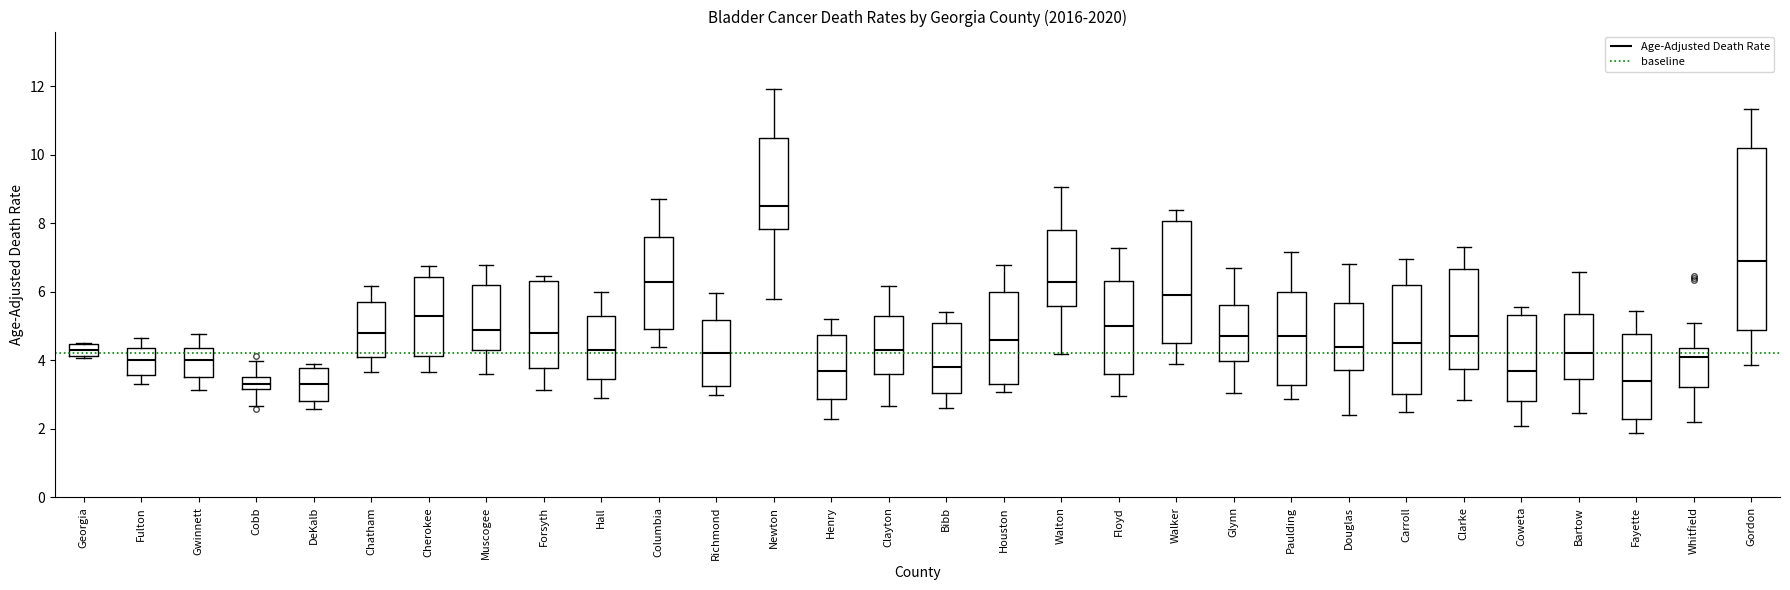

Reading left to right, read every box against the y-axis: the position of its median line, the range the box covers, and the ends of its whiskers. The values are not printed on the chart, so give them approximately, as read against the axis.

Georgia: median 4.4 (inside the box), box 4.2 to 4.4, whiskers 4.0 to 4.4
Fulton: median 4.0, box 3.6 to 4.4, whiskers 3.4 to 4.6
Gwinnett: median 4.0, box 3.6 to 4.4, whiskers 3.2 to 4.8
Cobb: median 3.4, box 3.2 to 3.6, whiskers 2.6 to 4.0
DeKalb: median 3.4, box 2.8 to 3.8, whiskers 2.6 to 3.8 (just above the box's upper edge)
Chatham: median 4.8, box 4.2 to 5.8, whiskers 3.6 to 6.2
Cherokee: median 5.4, box 4.2 to 6.4, whiskers 3.6 to 6.8
Muscogee: median 5.0, box 4.4 to 6.2, whiskers 3.6 to 6.8
Forsyth: median 4.8, box 3.8 to 6.4, whiskers 3.2 to 6.4 (just above the box's upper edge)
Hall: median 4.4, box 3.4 to 5.4, whiskers 2.8 to 6.0
Columbia: median 6.4, box 5.0 to 7.6, whiskers 4.4 to 8.8
Richmond: median 4.2, box 3.2 to 5.2, whiskers 3.0 to 6.0
Newton: median 8.6, box 7.8 to 10.4, whiskers 5.8 to 12.0
Henry: median 3.8, box 2.8 to 4.8, whiskers 2.2 to 5.2
Clayton: median 4.4, box 3.6 to 5.2, whiskers 2.6 to 6.2
Bibb: median 3.8, box 3.0 to 5.0, whiskers 2.6 to 5.4
Houston: median 4.6, box 3.4 to 6.0, whiskers 3.0 to 6.8
Walton: median 6.4, box 5.6 to 7.8, whiskers 4.2 to 9.0
Floyd: median 5.0, box 3.6 to 6.4, whiskers 3.0 to 7.2
Walker: median 6.0, box 4.6 to 8.0, whiskers 4.0 to 8.4
Glynn: median 4.8, box 4.0 to 5.6, whiskers 3.0 to 6.8
Paulding: median 4.8, box 3.2 to 6.0, whiskers 2.8 to 7.2
Douglas: median 4.4, box 3.8 to 5.6, whiskers 2.4 to 6.8
Carroll: median 4.6, box 3.0 to 6.2, whiskers 2.4 to 7.0
Clarke: median 4.8, box 3.8 to 6.6, whiskers 2.8 to 7.2
Coweta: median 3.8, box 2.8 to 5.4, whiskers 2.0 to 5.6
Bartow: median 4.2, box 3.4 to 5.4, whiskers 2.4 to 6.6
Fayette: median 3.4, box 2.2 to 4.8, whiskers 1.8 to 5.4
Whitfield: median 4.2, box 3.2 to 4.4, whiskers 2.2 to 5.0
Gordon: median 7.0, box 4.8 to 10.2, whiskers 3.8 to 11.4